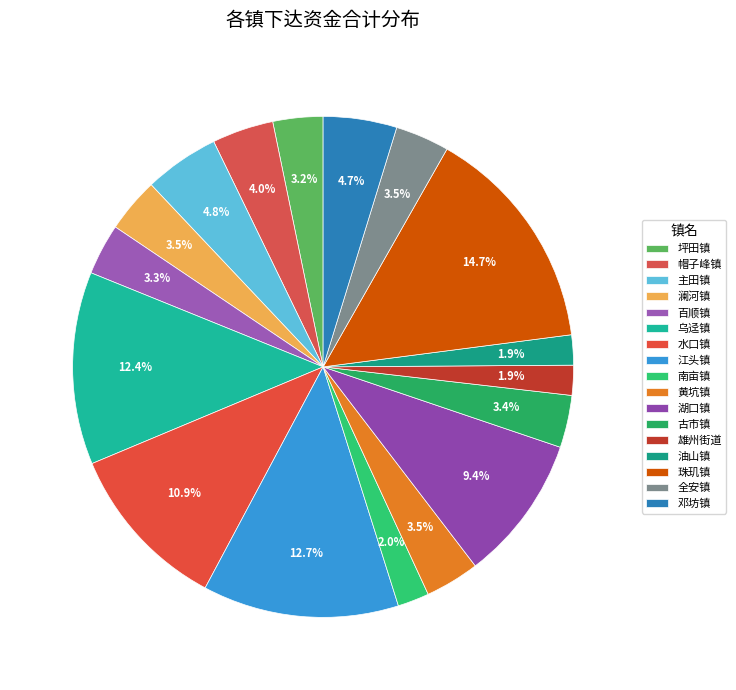

Count the number of slices in the pie.

17